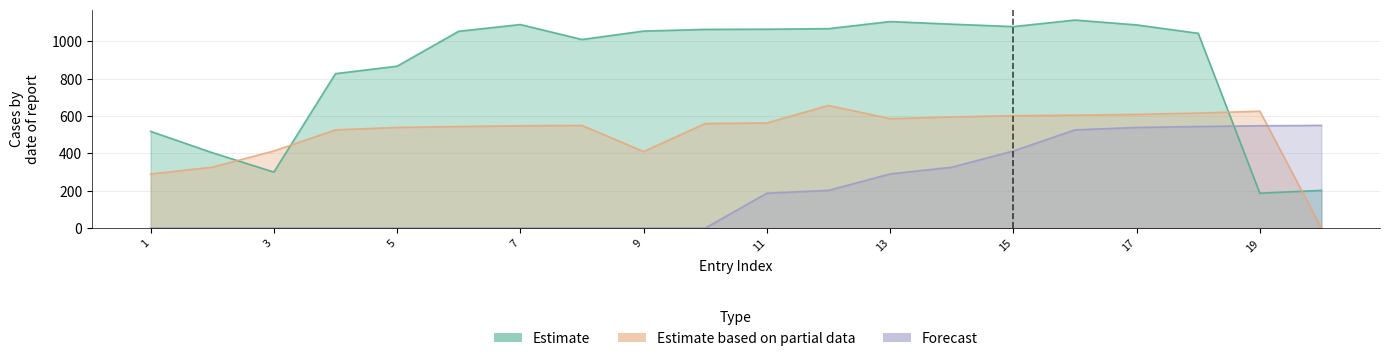

Where is the first local minimum for Estimate based on partial data?

9